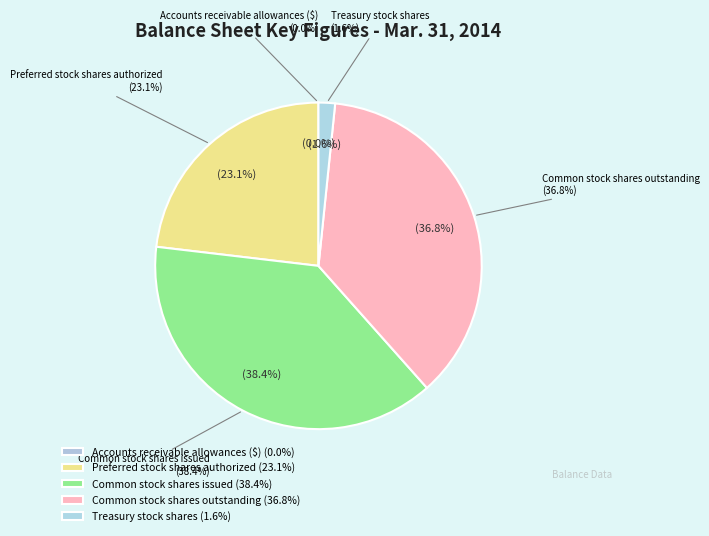

Which has a higher value, Accounts receivable allowances ($) or Preferred stock shares authorized?

Preferred stock shares authorized